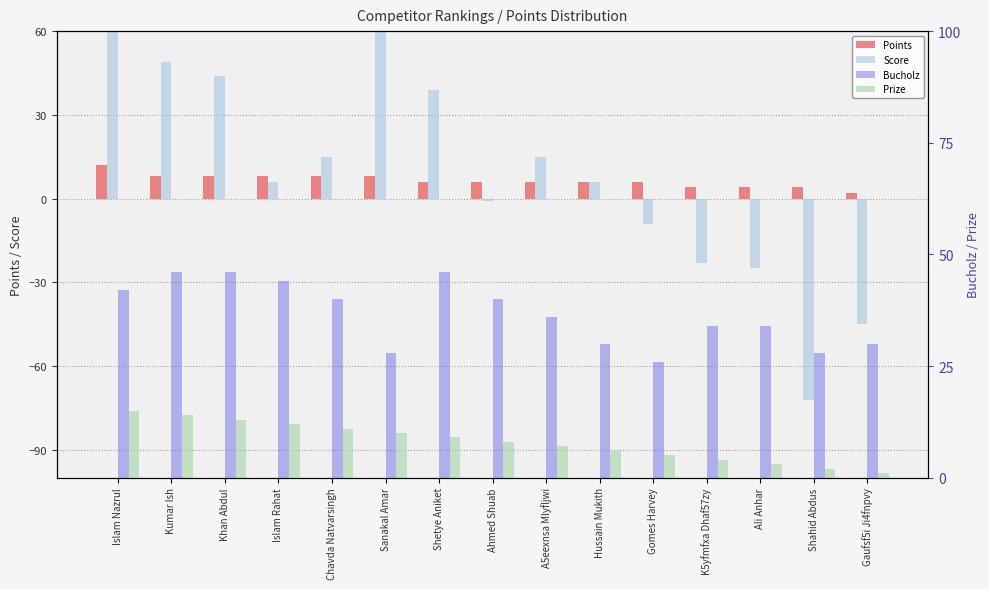

The value of Points at Khan Abdul is 8. True or false?

True